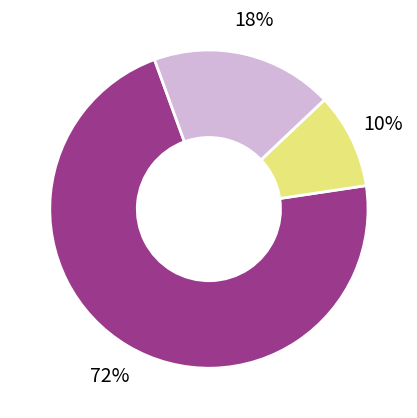

To the nearest percent, what is the difference between the largest and smallest slice percentages?

62%